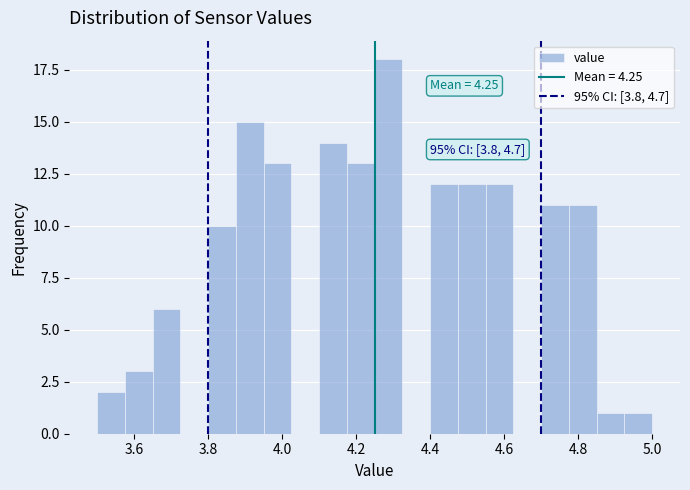

Around what value on the x-axis is the tallest bar? Give the approximate position of its centre, as read against the axis.

4.28